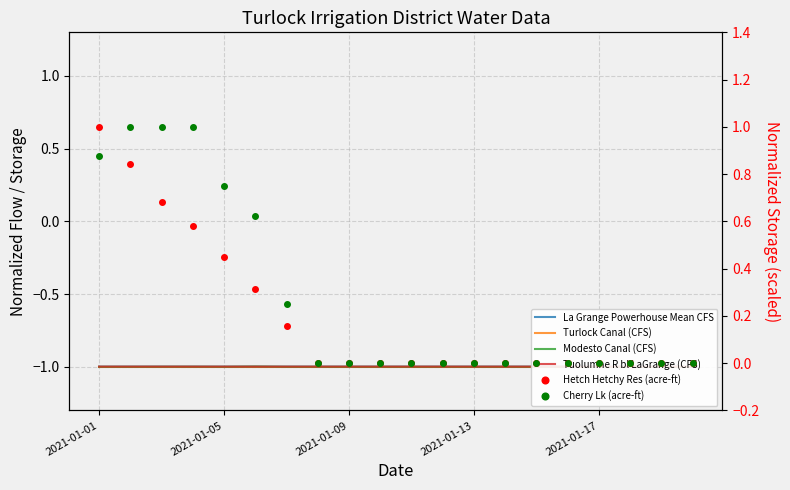

What is the average value of the Tuolumne R bl LaGrange (CFS) series?

-1.0